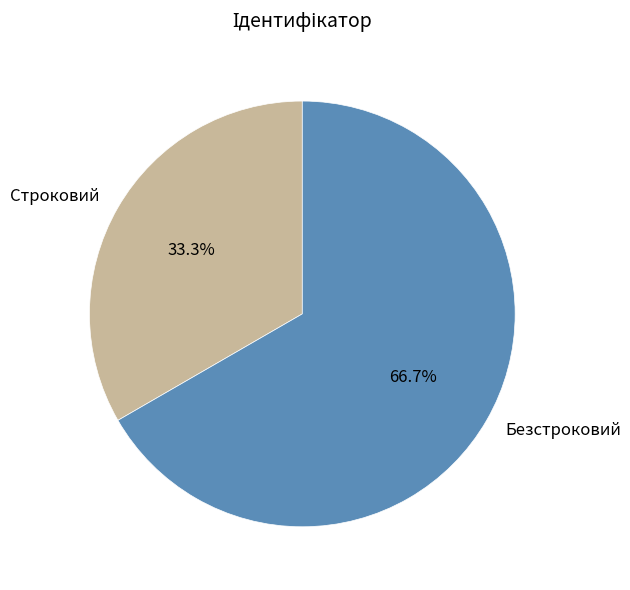

Rank the categories by value from lowest to highest.

Строковий, Безстроковий